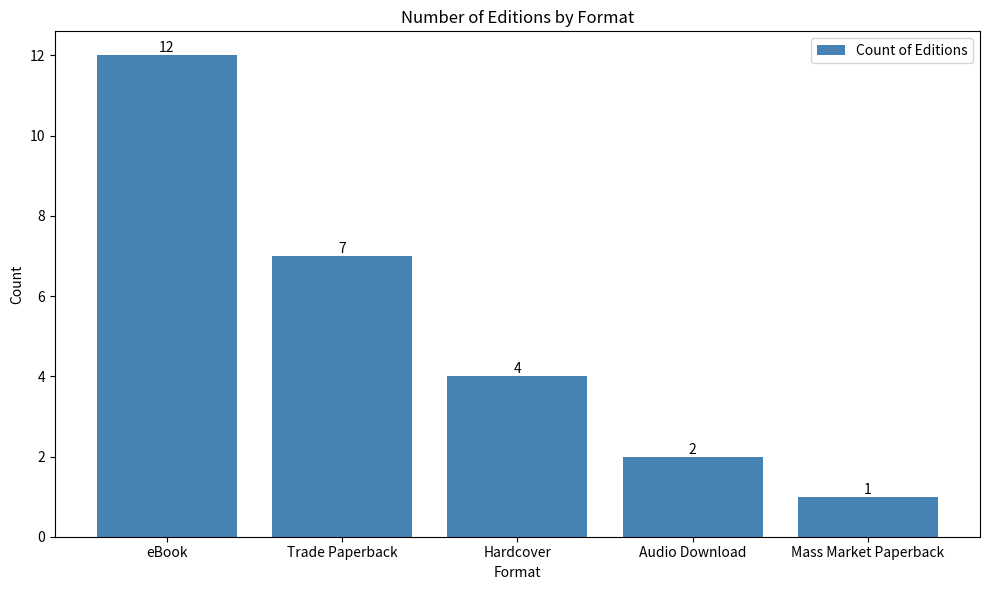

How many bars are there in total?

5